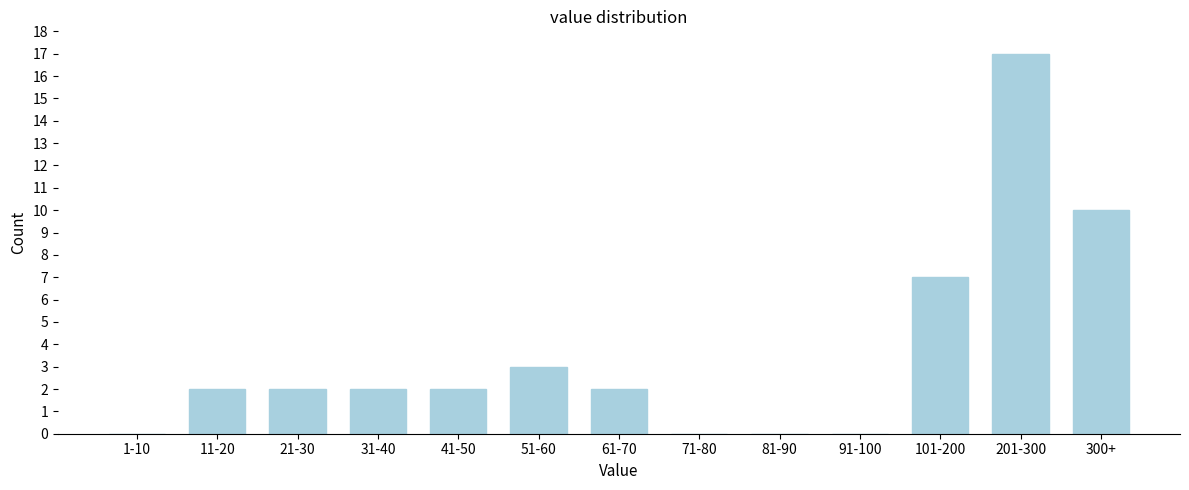

Reading left to right, list all the values displayed in this chart.

1-10=0	11-20=2	21-30=2	31-40=2	41-50=2	51-60=3	61-70=2	71-80=0	81-90=0	91-100=0	101-200=7	201-300=17	300+=10